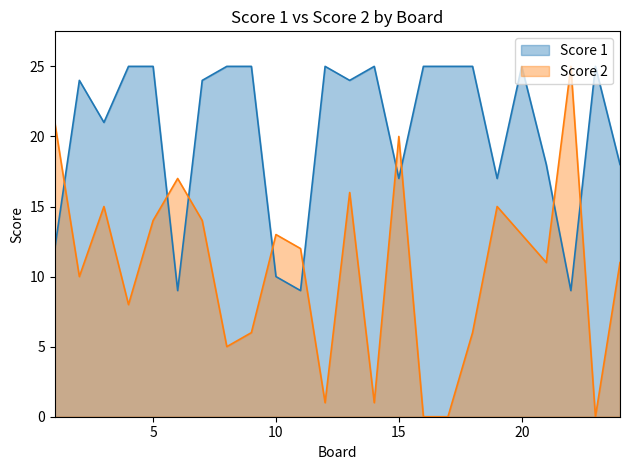

True or false: Score 1 has a value of 13 at 22.

False